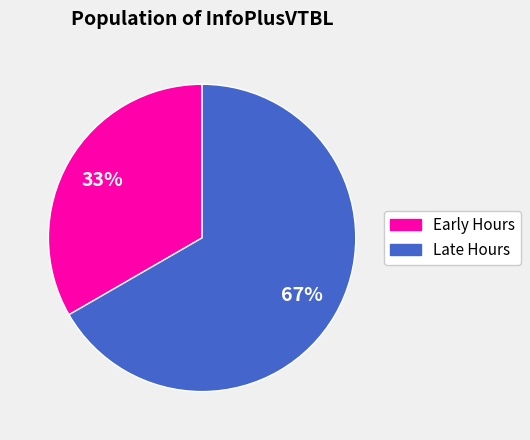

To the nearest percent, what is the average slice percentage?

50%